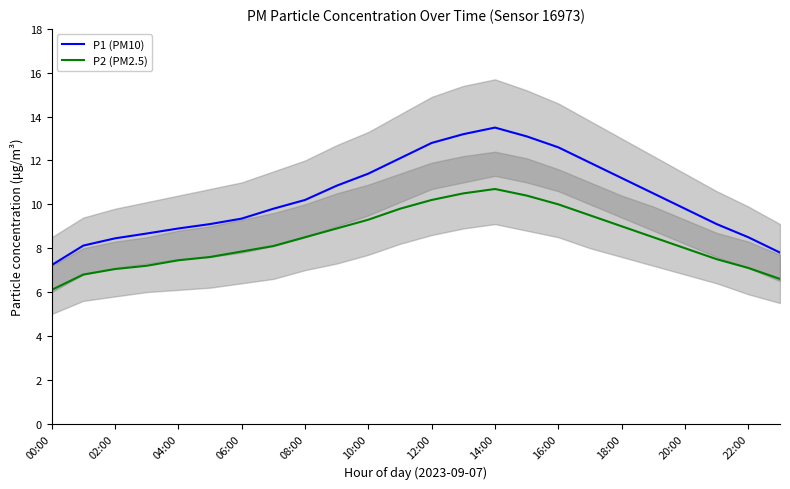

What is the maximum value for P1 (PM10)?

13.5